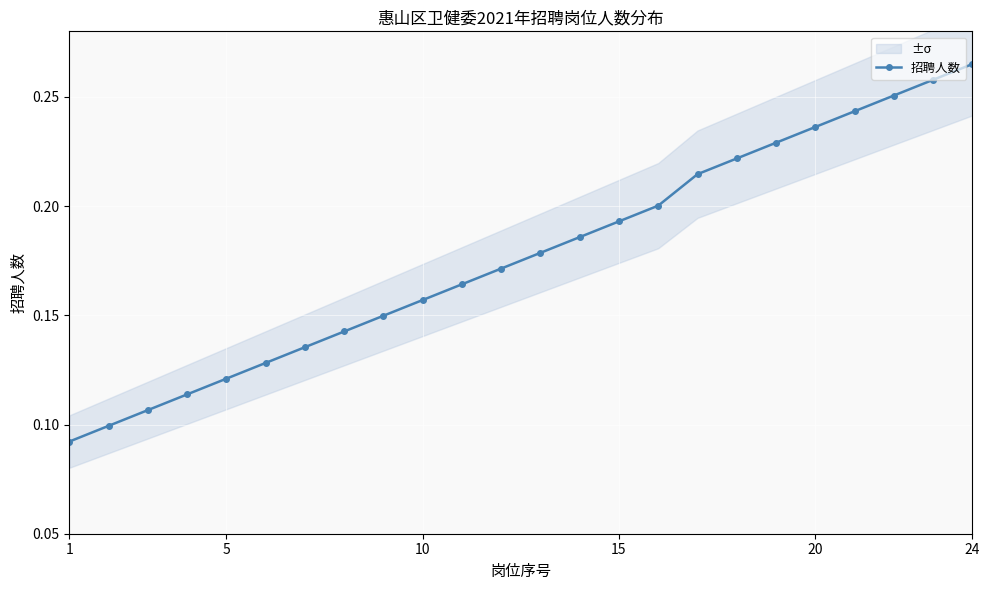

What is the maximum value shown in the chart?

0.3